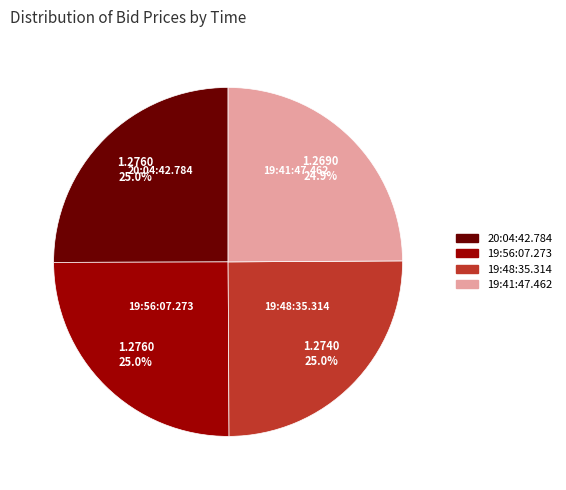

Is the sum of 20:04:42.784 and 19:41:47.462 greater than half?

No